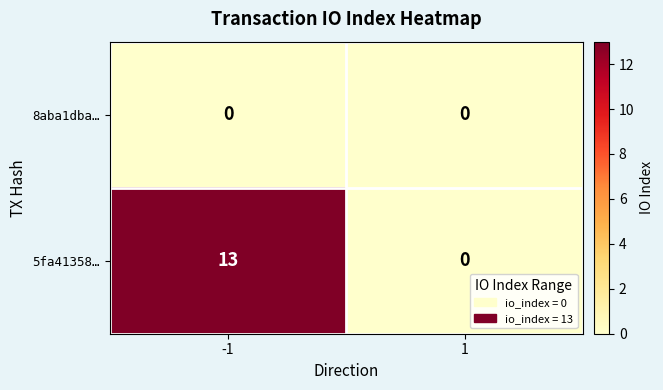

Reading left to right, transcribe all the data shown in this chart.

8aba1dba…: 0	0
5fa41358…: 13	0